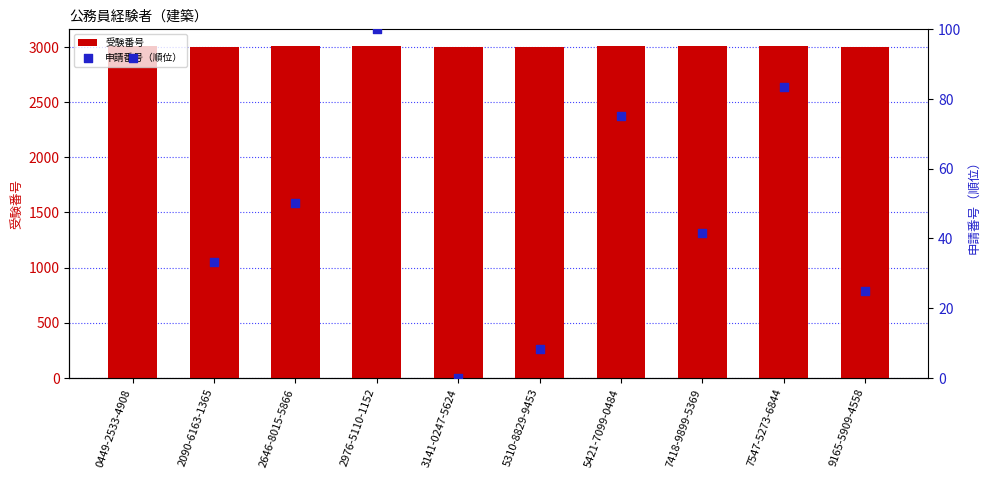

At which category is the sum across all series the highest?

2976-5110-1152